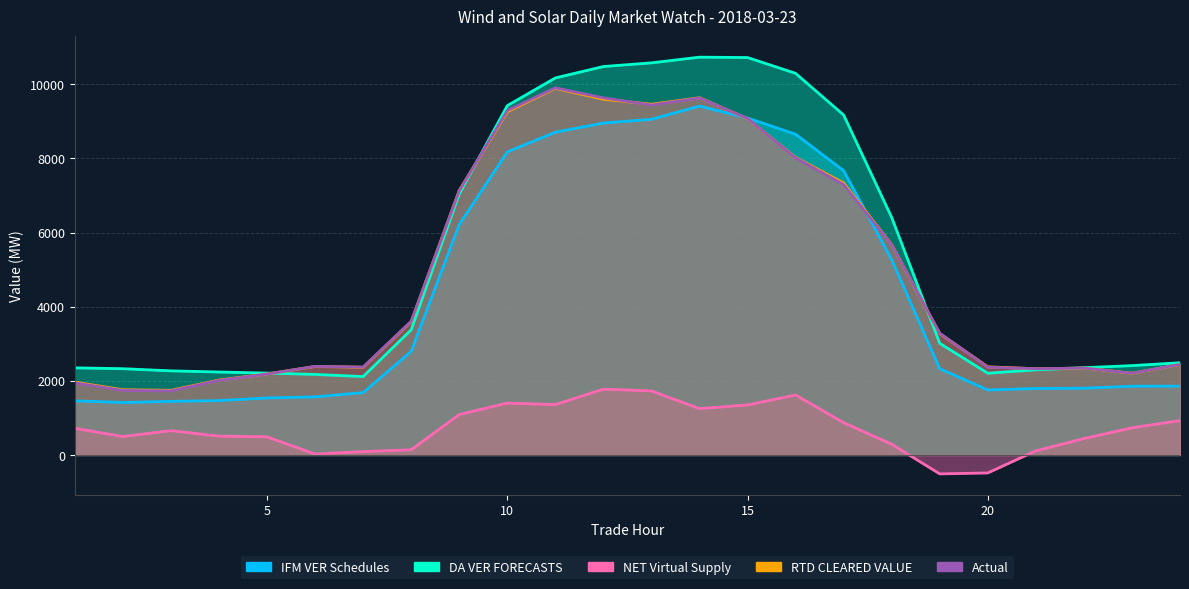

The value of RTD CLEARED VALUE at 7 is 4100.9. True or false?

False